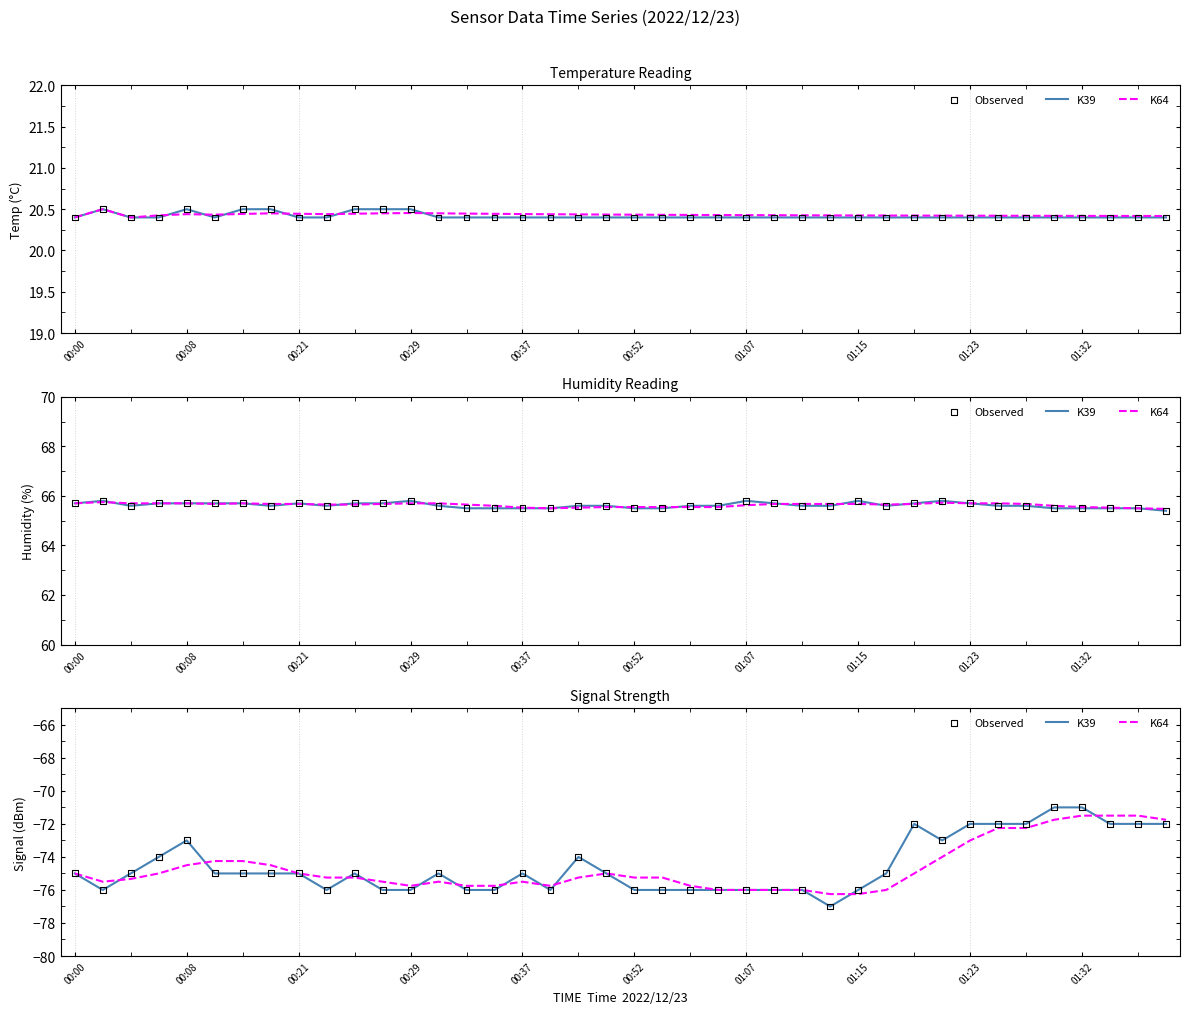

Is the value of K39 at 23 greater than the value of K64 at 36?

No